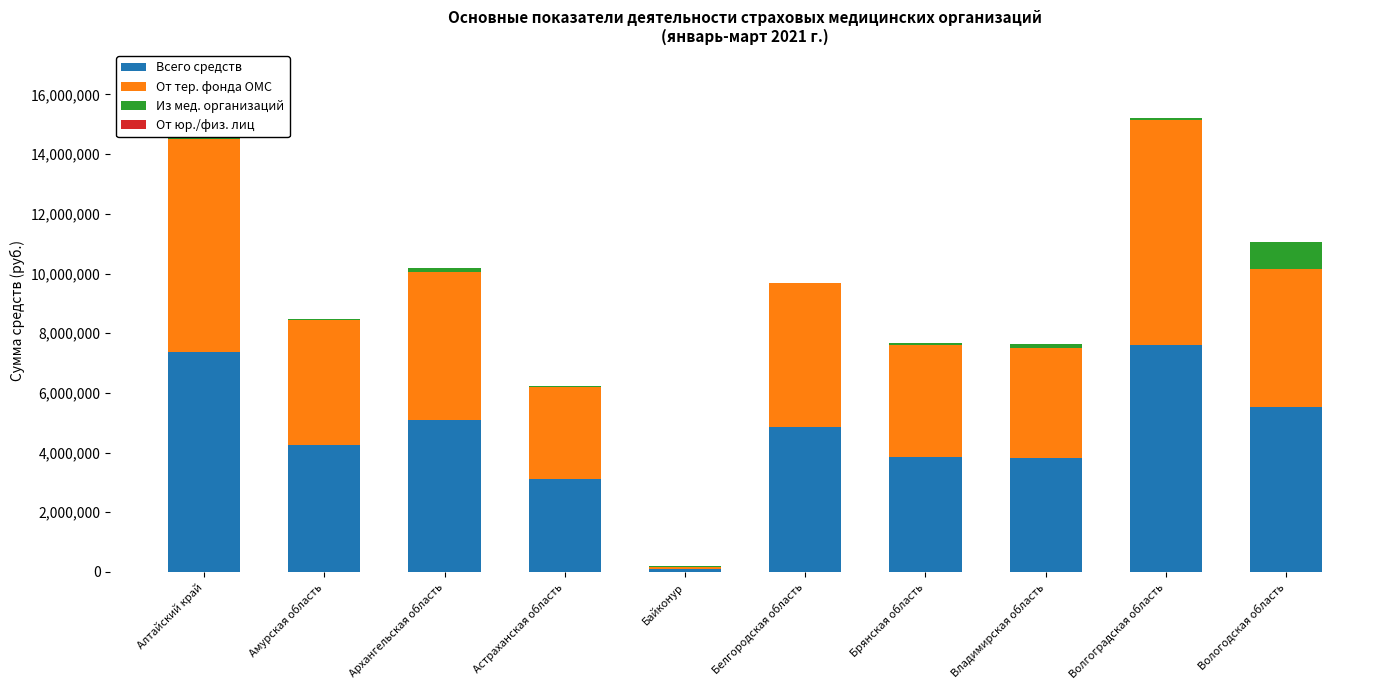

What is the highest value of the Всего средств series?

7604808.0